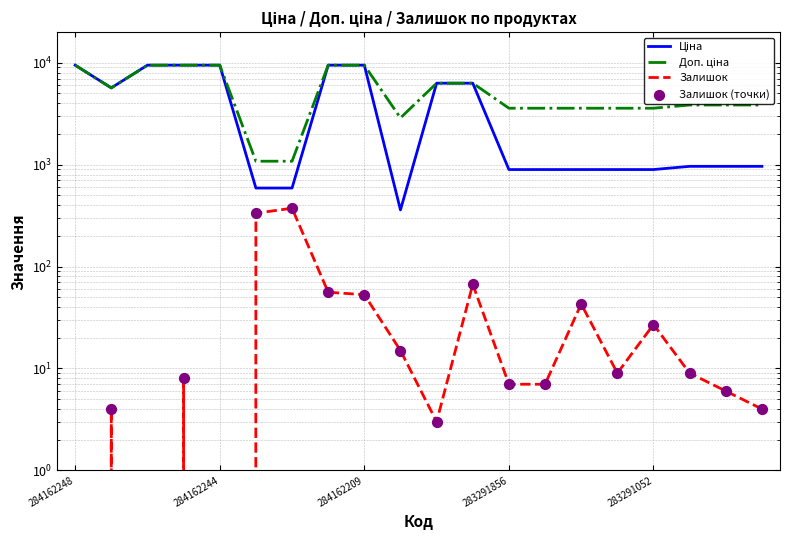

Which series contains the highest Y value?

Ціна